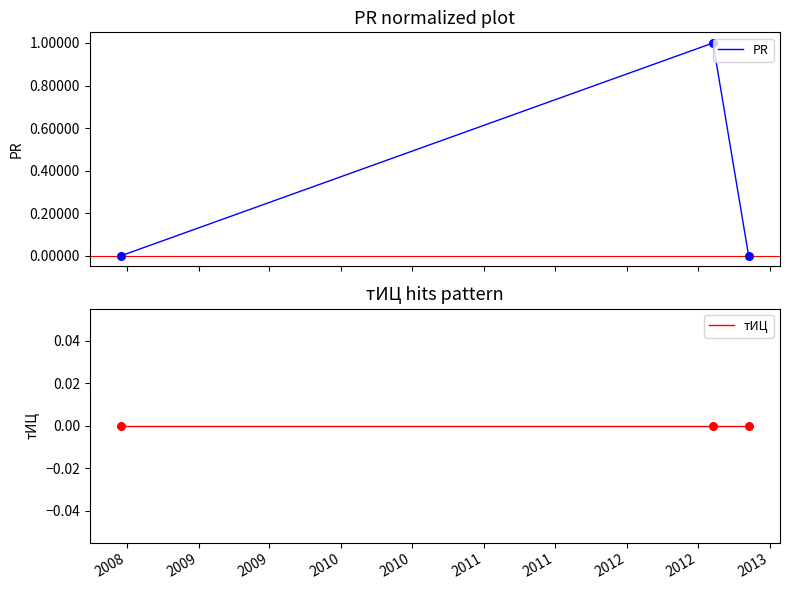

Which series reaches the minimum Y coordinate?

PR